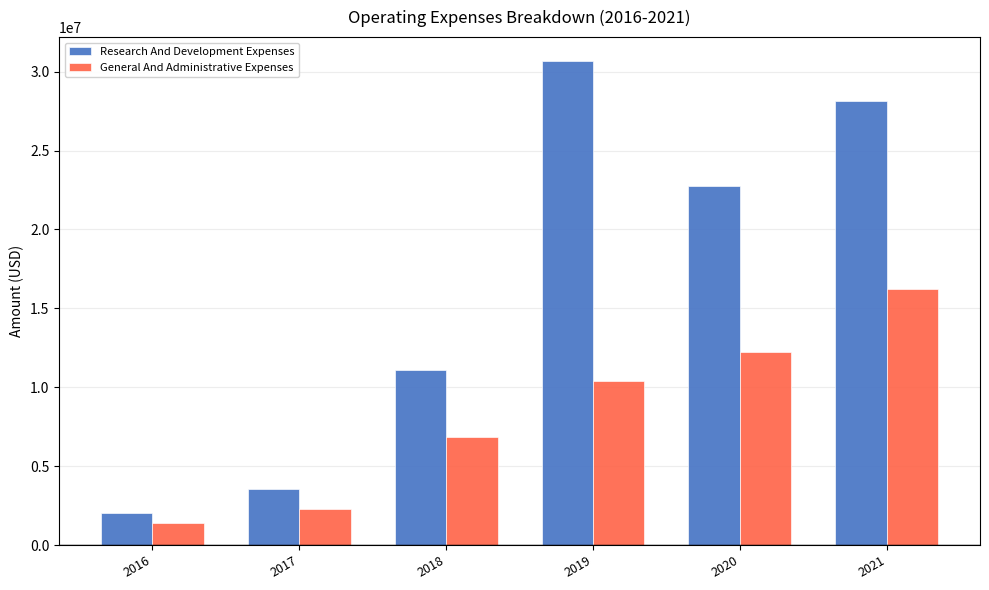

What are all the series names shown in the legend?

Research And Development Expenses, General And Administrative Expenses